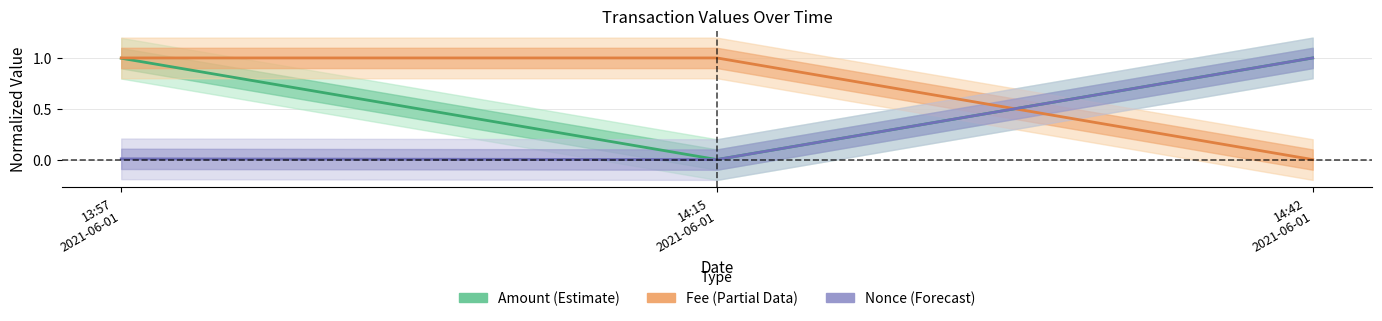

Does the chart have visible grid lines?

Yes